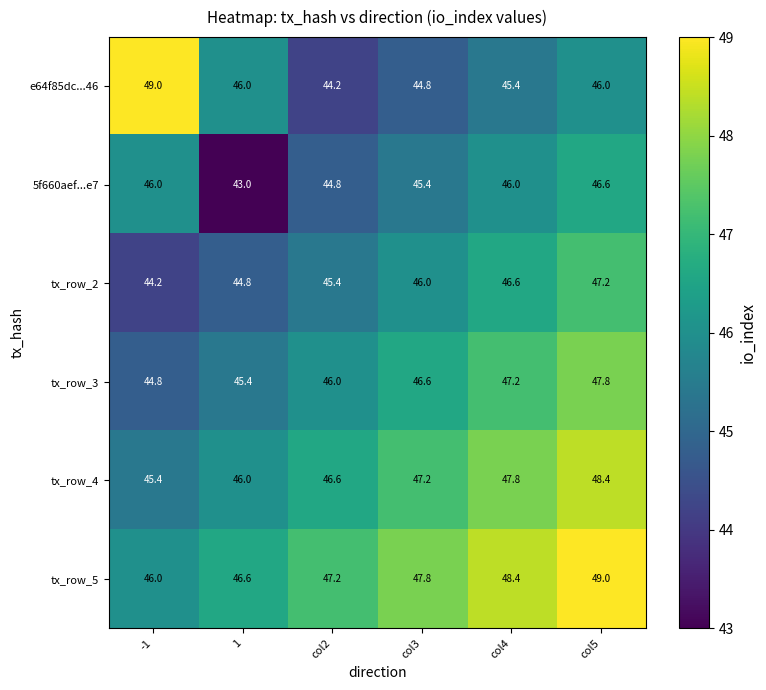

Which series has the largest range (max minus min)?

e64f85dc...46